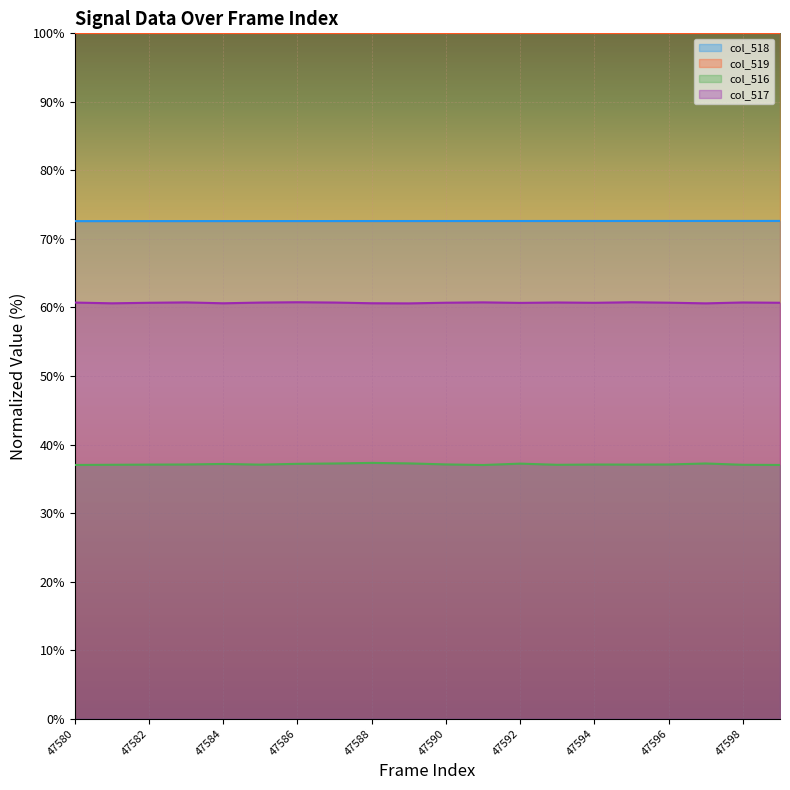

True or false: col_517 and col_518 intersect in this chart.

False